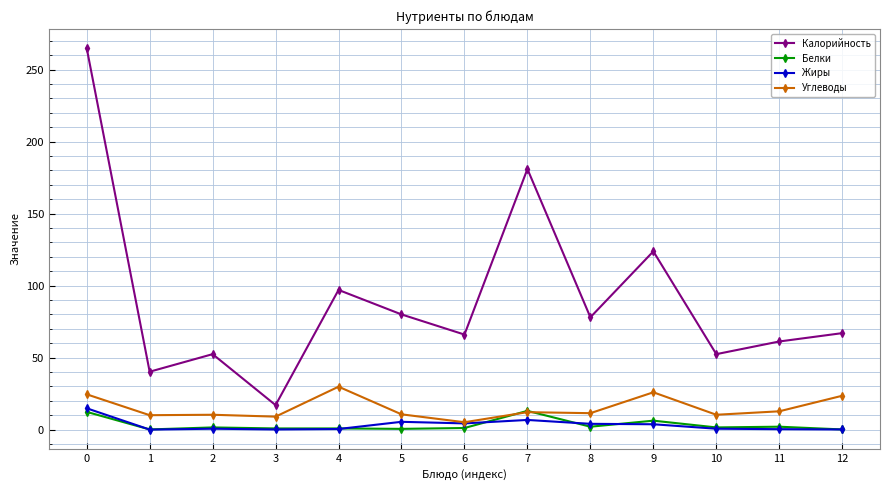

What is the highest value of the Белки series?

13.0